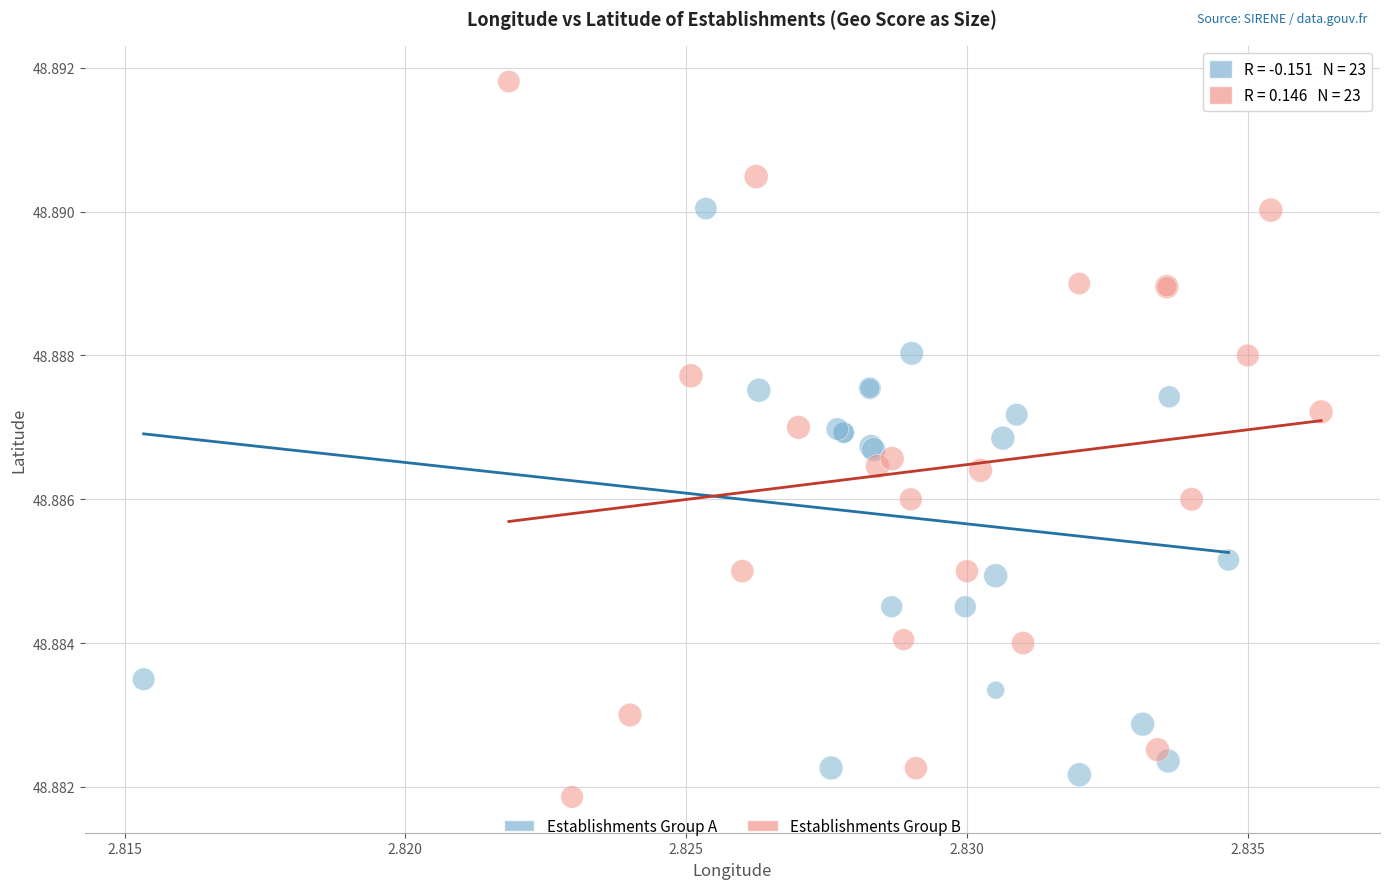

Which series has the largest Y range (max minus min)?

Establishments Group B